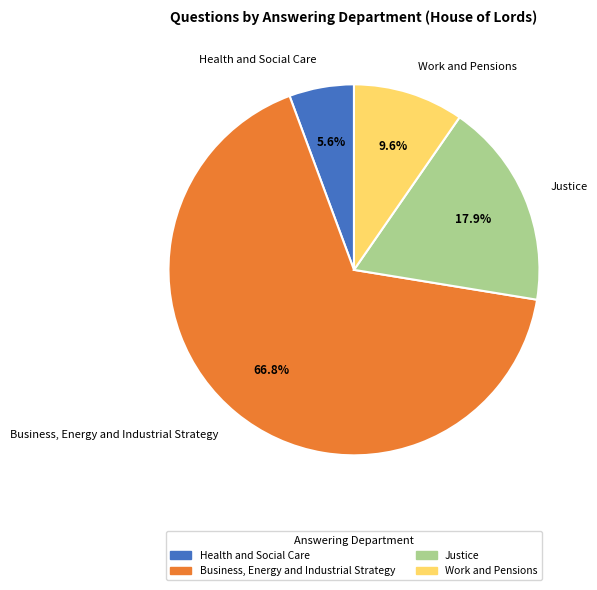

What is the majority slice?

Business, Energy and Industrial Strategy